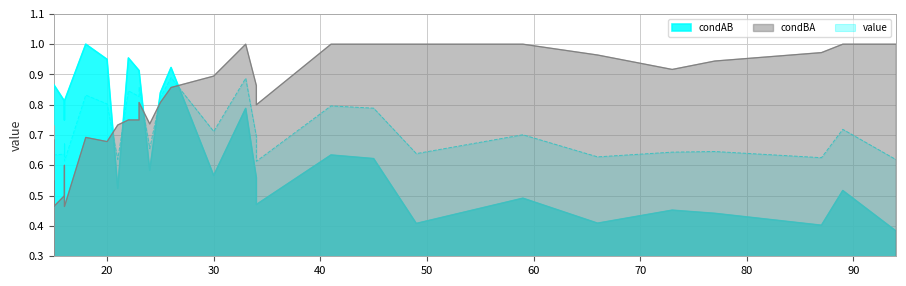

Which series ends up on top after the final intersection of value and condBA?

condBA